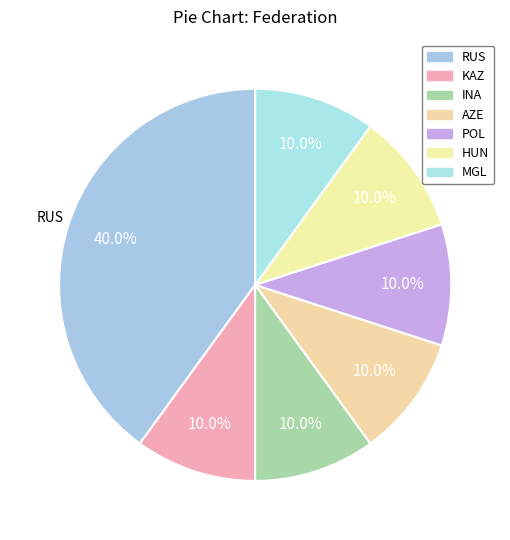

To the nearest percent, what portion does KAZ represent?

10%